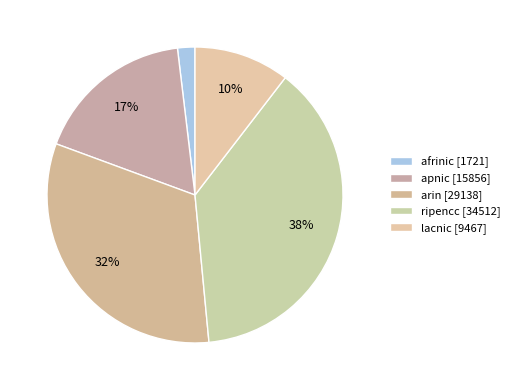

Does arin represent more than half of the total?

No